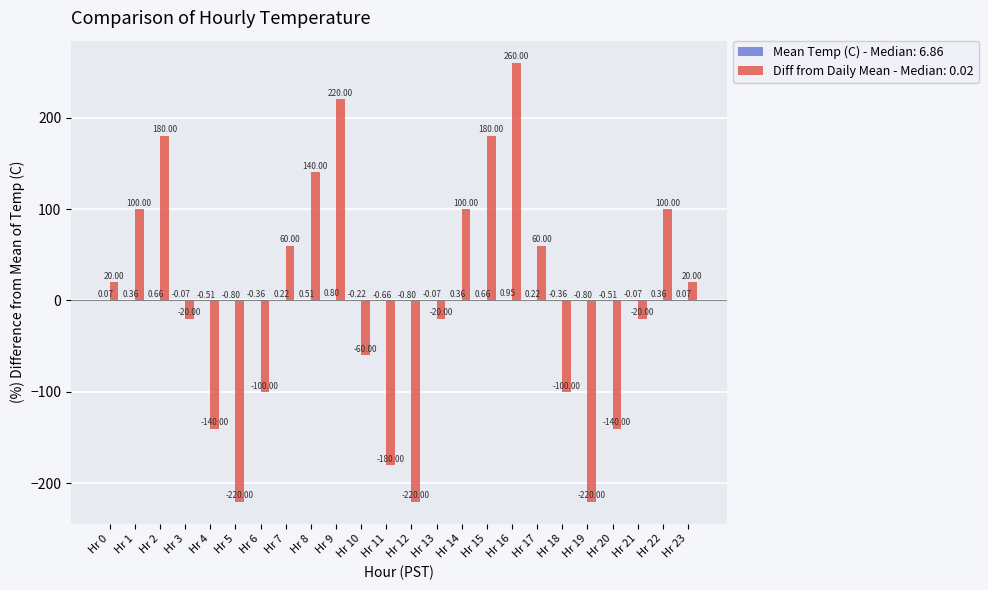

Does the chart contain stacked bars?

No